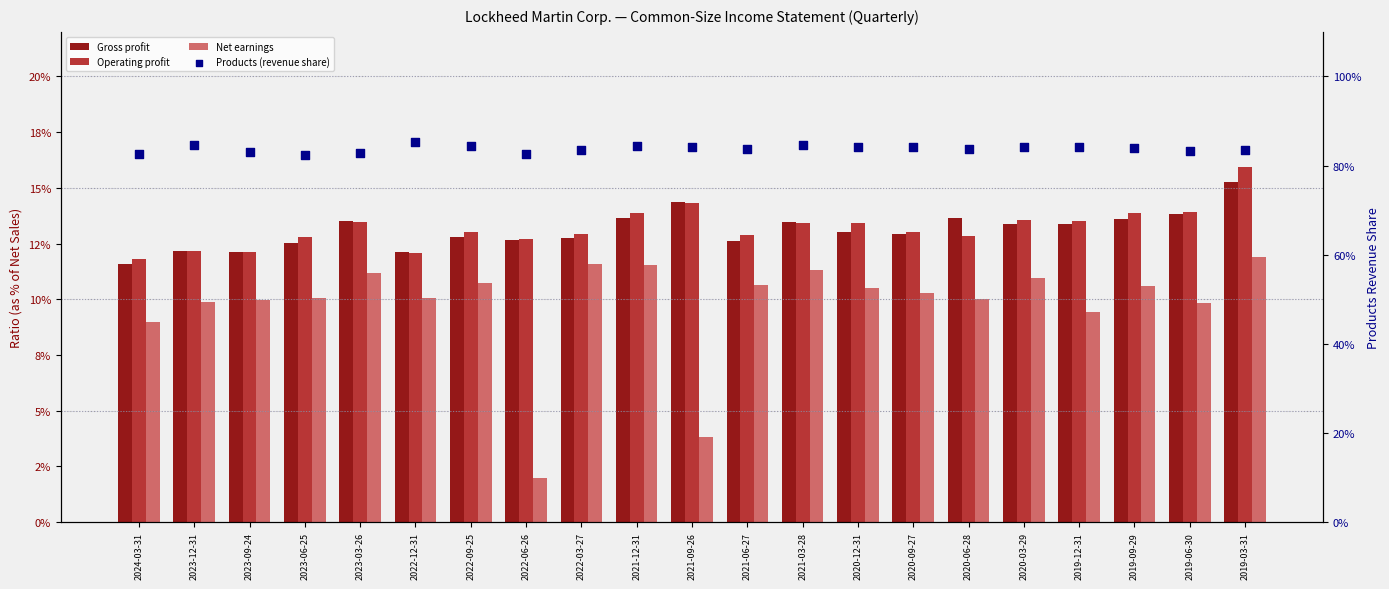

What are all the series names shown in the legend?

Gross profit, Operating profit, Net earnings, Products (revenue share)